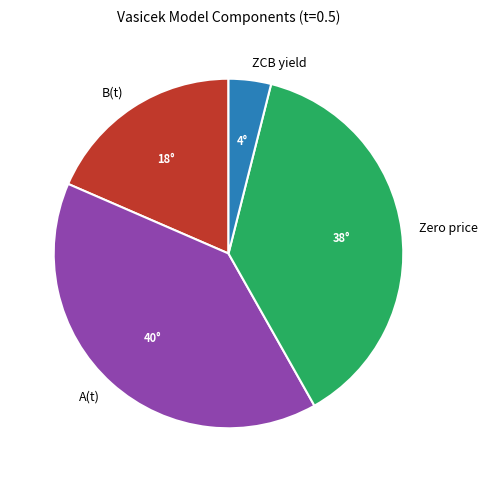

Does Zero price account for over 50% of the chart?

No